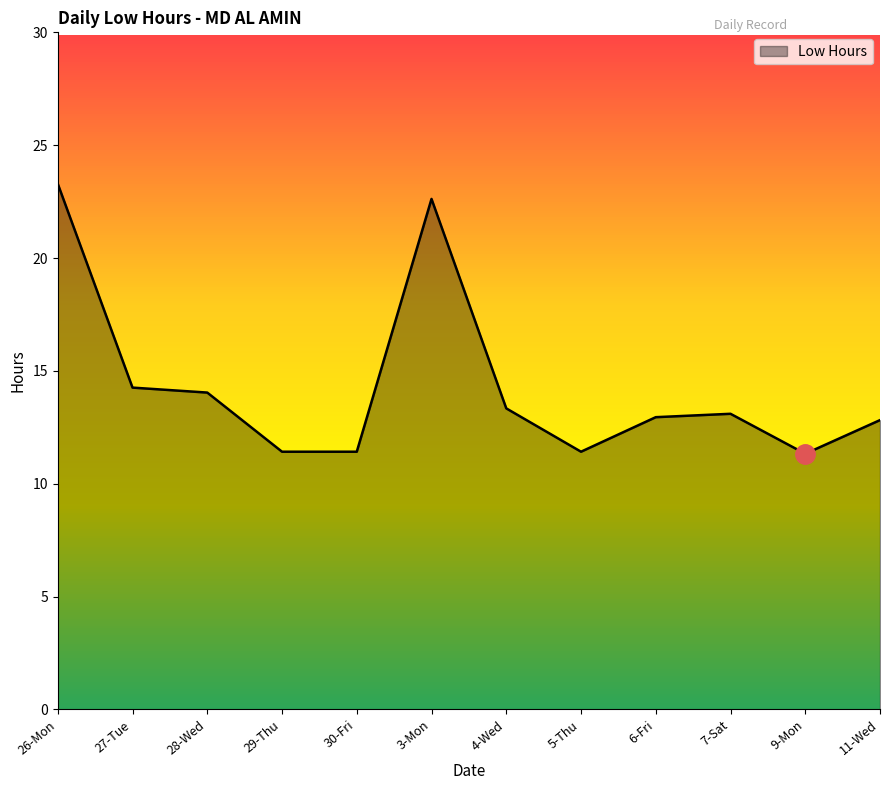

What is the ratio of the value at 6-Fri to the value at 7-Sat?

1.0